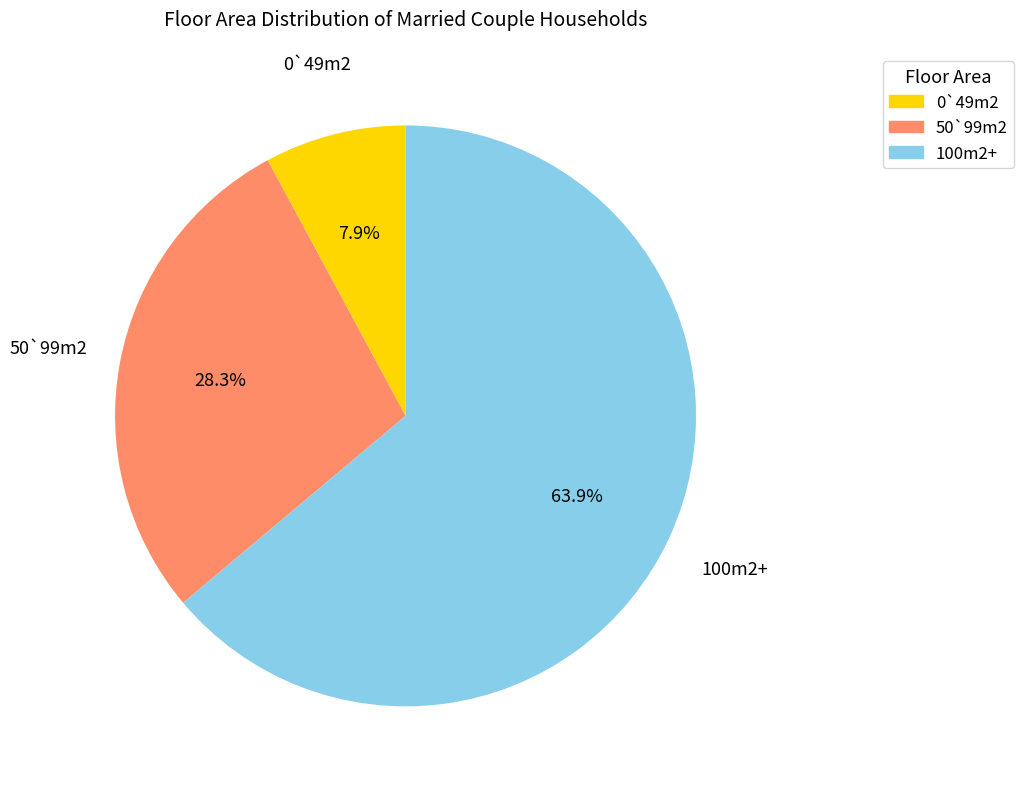

Combined, what portion of the pie is 50`99m2 and 100m2+?

92.1%